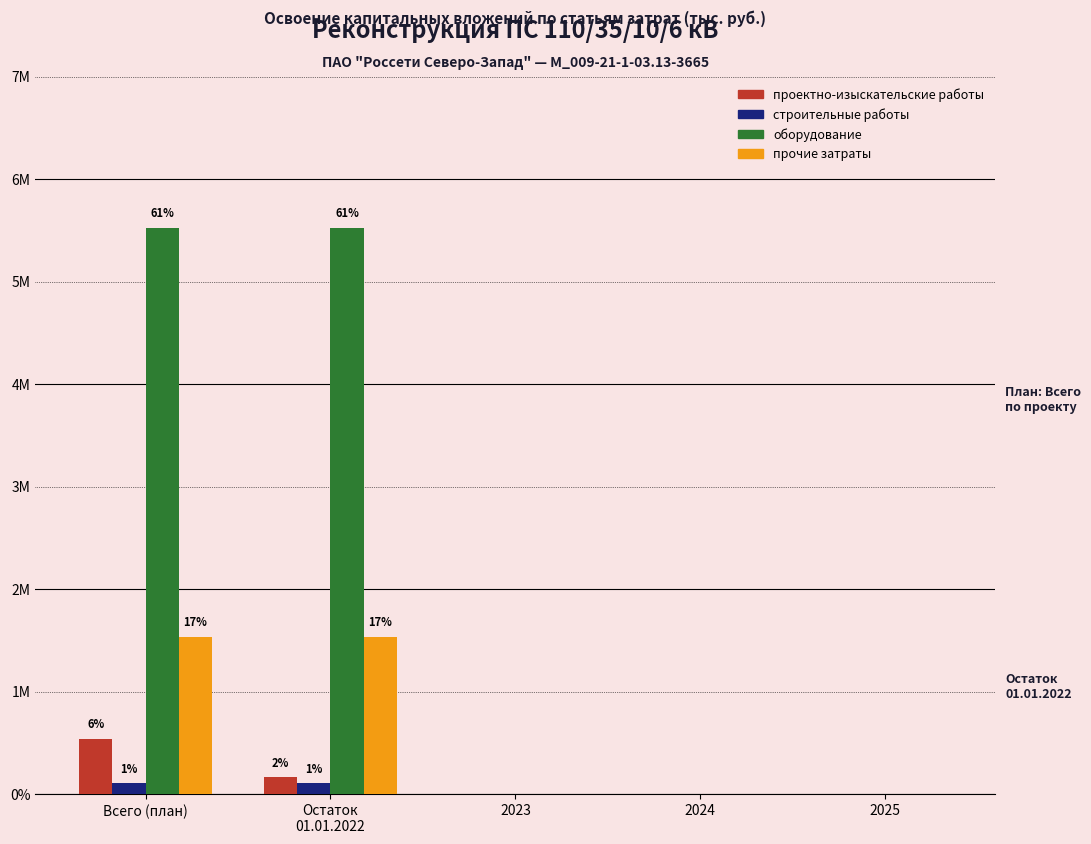

Which series has the largest range (max minus min)?

оборудование